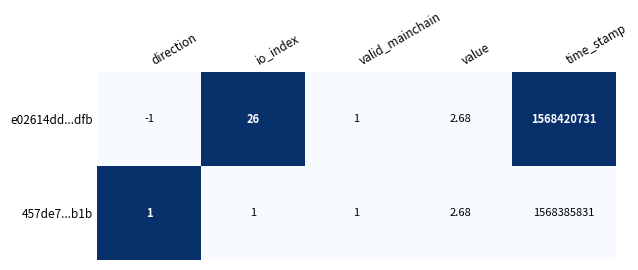

Which category has the lowest value across all series?

direction